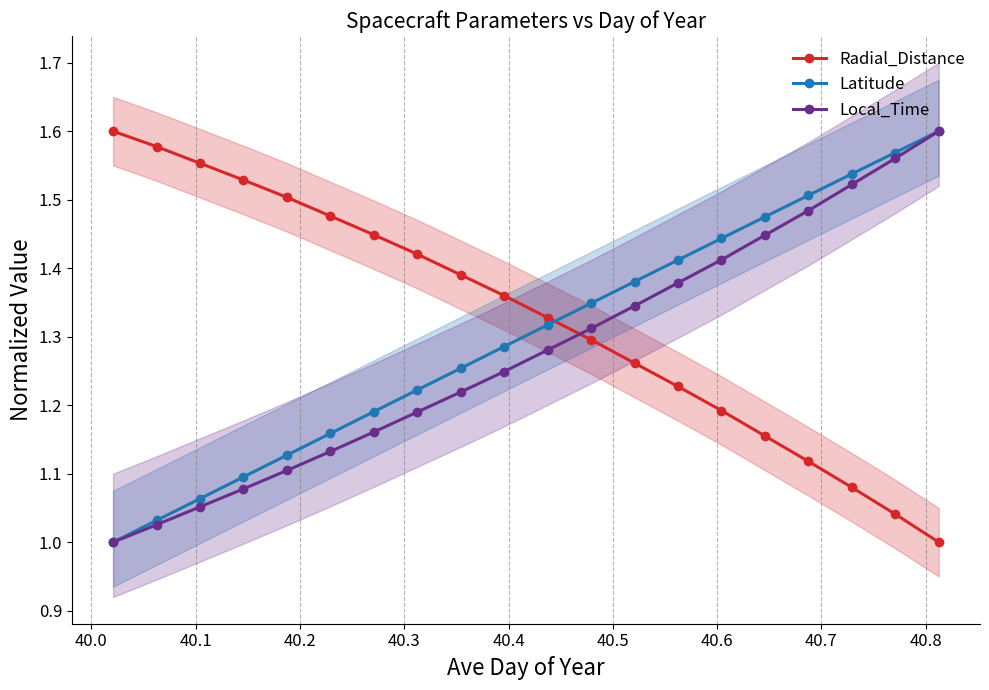

True or false: Radial_Distance and Latitude intersect in this chart.

True